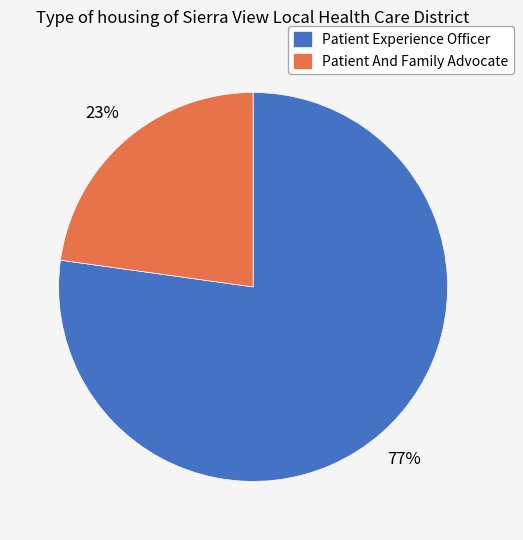

Approximately how many times larger is the value at Patient And Family Advocate compared to Patient Experience Officer?

0.3